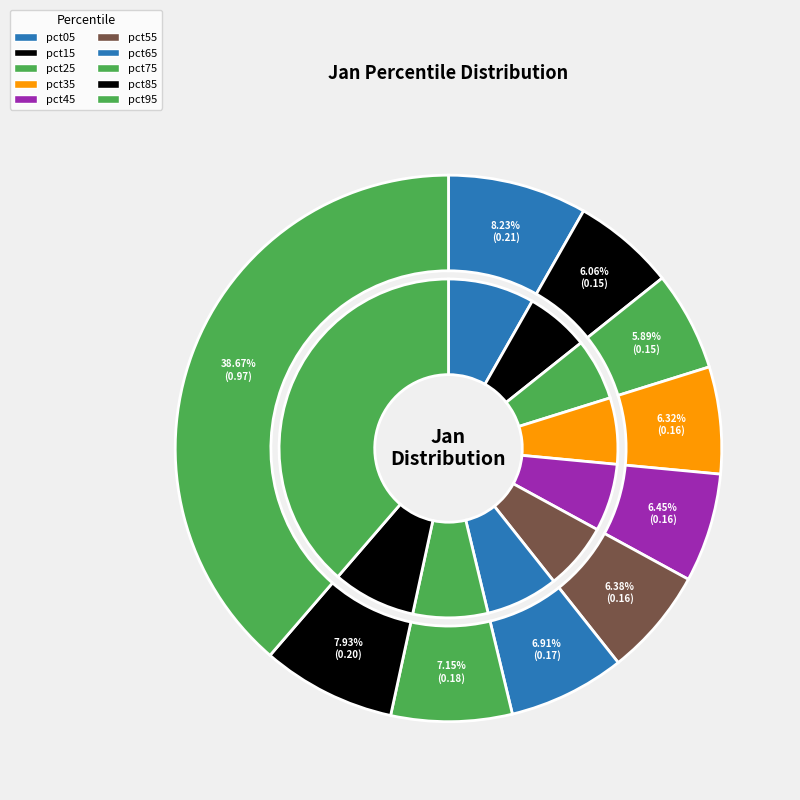

To the nearest percent, what is the difference between the pct25 and pct05 slice percentages?

2%